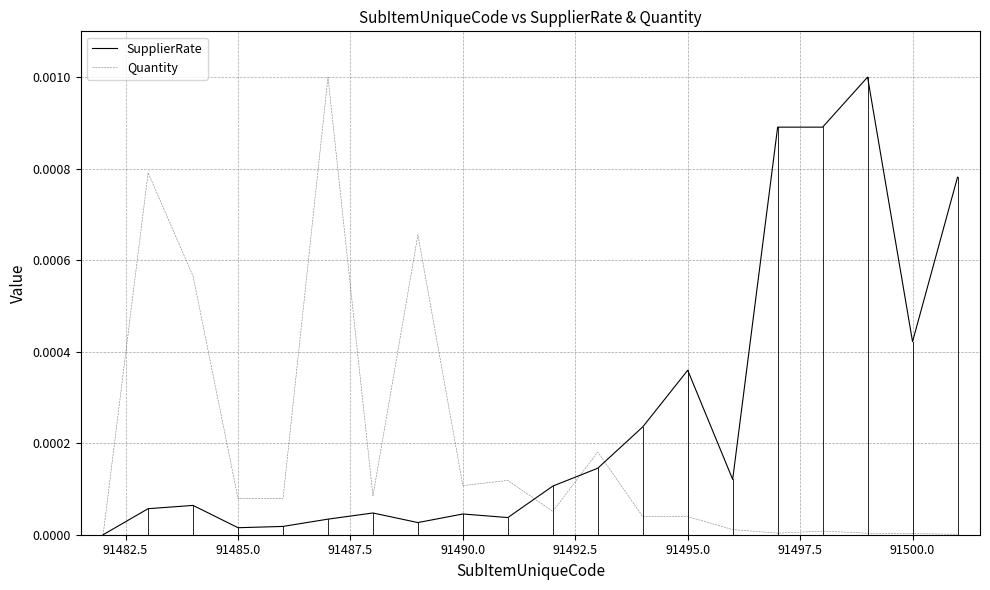

Rank the series by their average value, from lowest to highest.

Quantity, SupplierRate